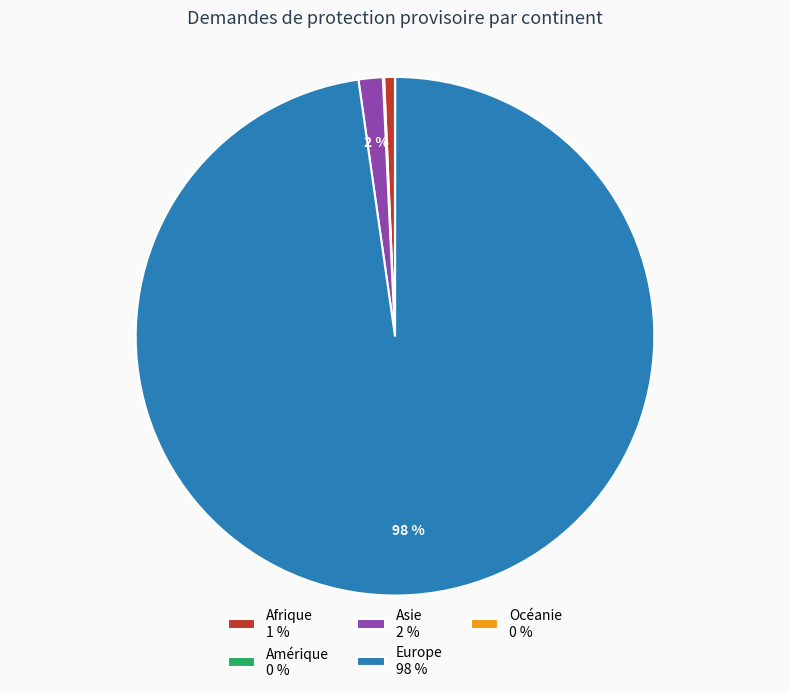

Which has a higher value, Europe 98 % or Afrique 1 %?

Europe 98 %